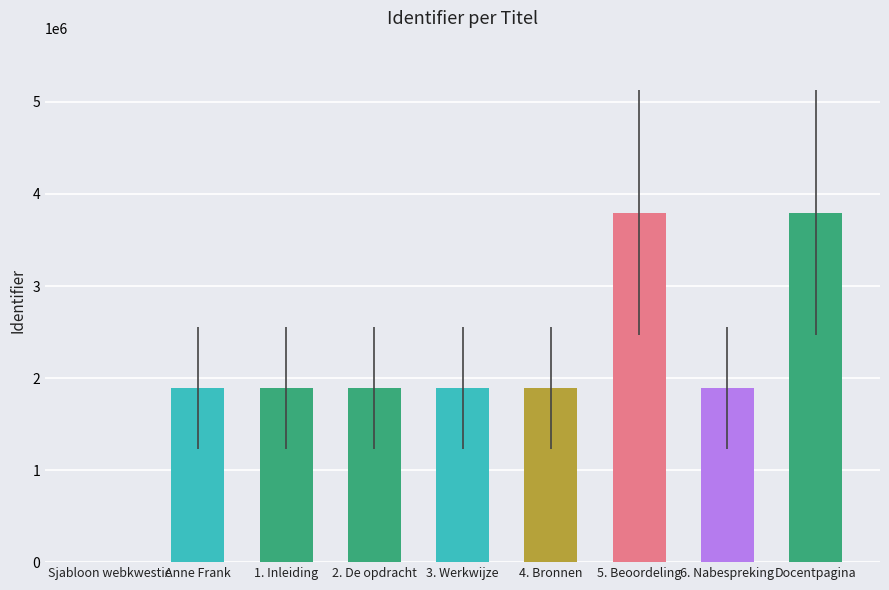

What is the maximum value shown in the chart?

3797148